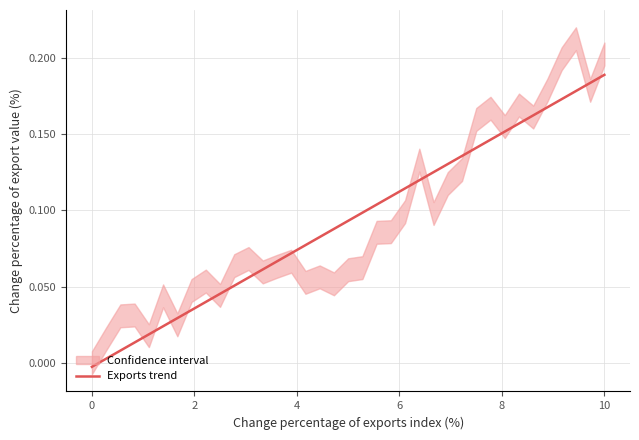

At which label does Exports trend reach its peak?

10